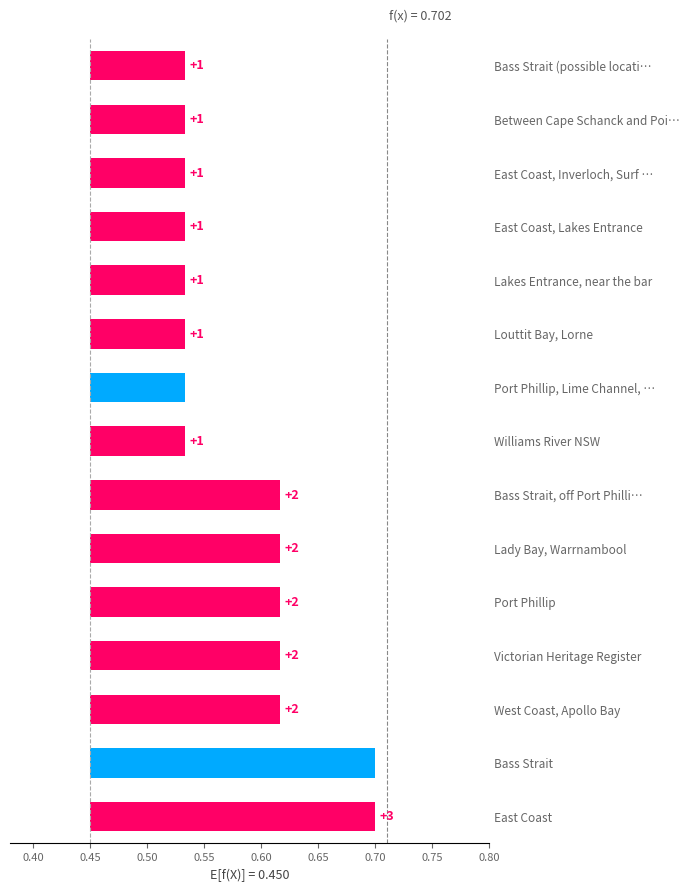

Is it true that the value at Port Phillip is 1?

False